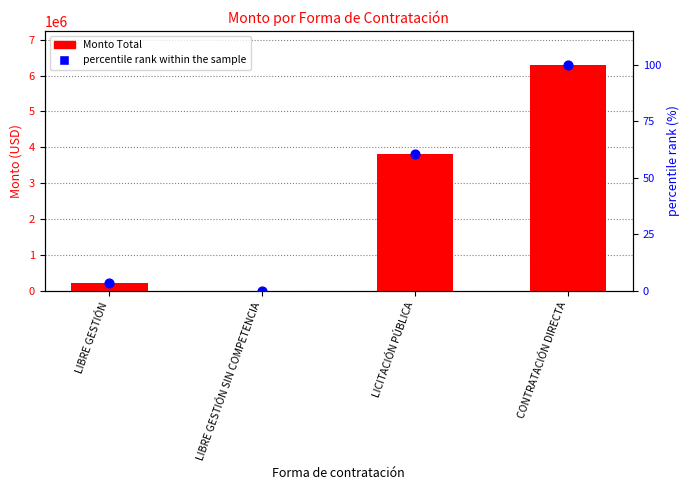

At how many categories does at least one series exceed 3492546?

2